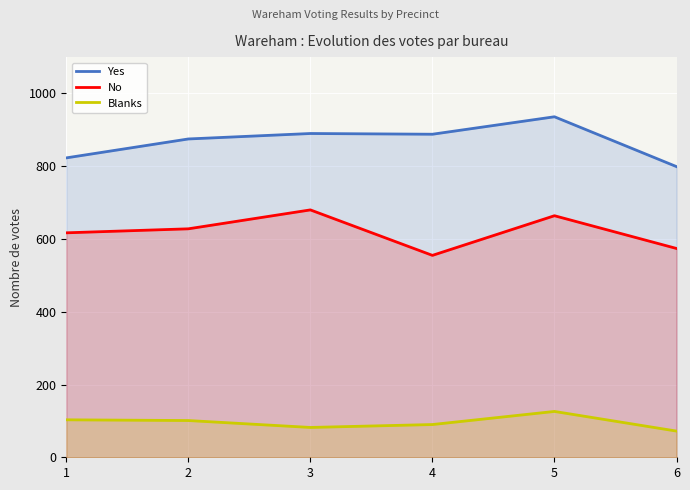

True or false: Blanks and Yes intersect in this chart.

False